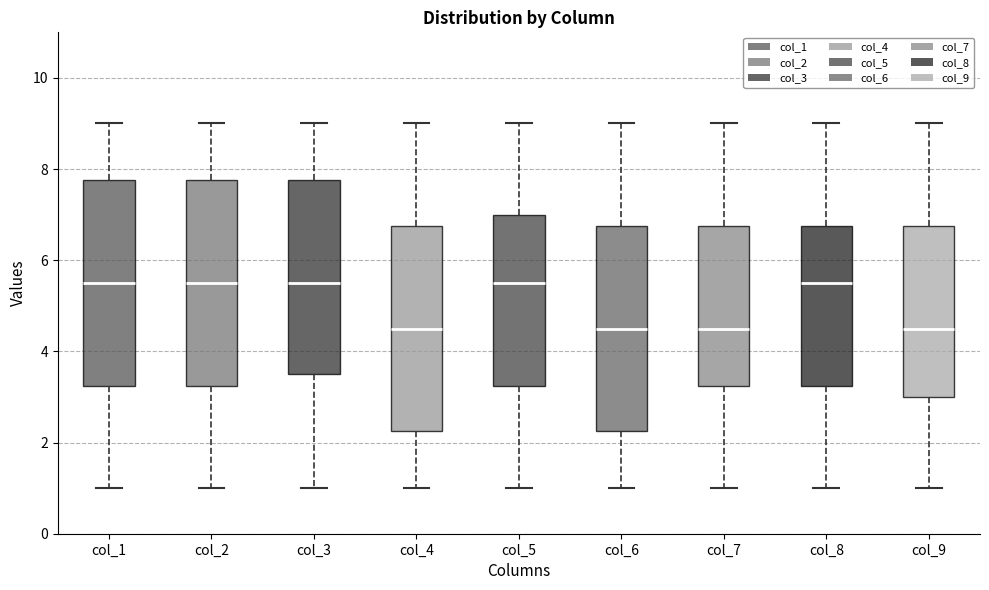

Reading left to right, read every box against the y-axis: the position of its median line, the range the box covers, and the ends of its whiskers. The values are not printed on the chart, so give them approximately, as read against the axis.

col_1: median 5.6, box 3.2 to 7.8, whiskers 1.0 to 9.0
col_2: median 5.6, box 3.2 to 7.8, whiskers 1.0 to 9.0
col_3: median 5.6, box 3.6 to 7.8, whiskers 1.0 to 9.0
col_4: median 4.6, box 2.2 to 6.8, whiskers 1.0 to 9.0
col_5: median 5.6, box 3.2 to 7.0, whiskers 1.0 to 9.0
col_6: median 4.6, box 2.2 to 6.8, whiskers 1.0 to 9.0
col_7: median 4.6, box 3.2 to 6.8, whiskers 1.0 to 9.0
col_8: median 5.6, box 3.2 to 6.8, whiskers 1.0 to 9.0
col_9: median 4.6, box 3.0 to 6.8, whiskers 1.0 to 9.0